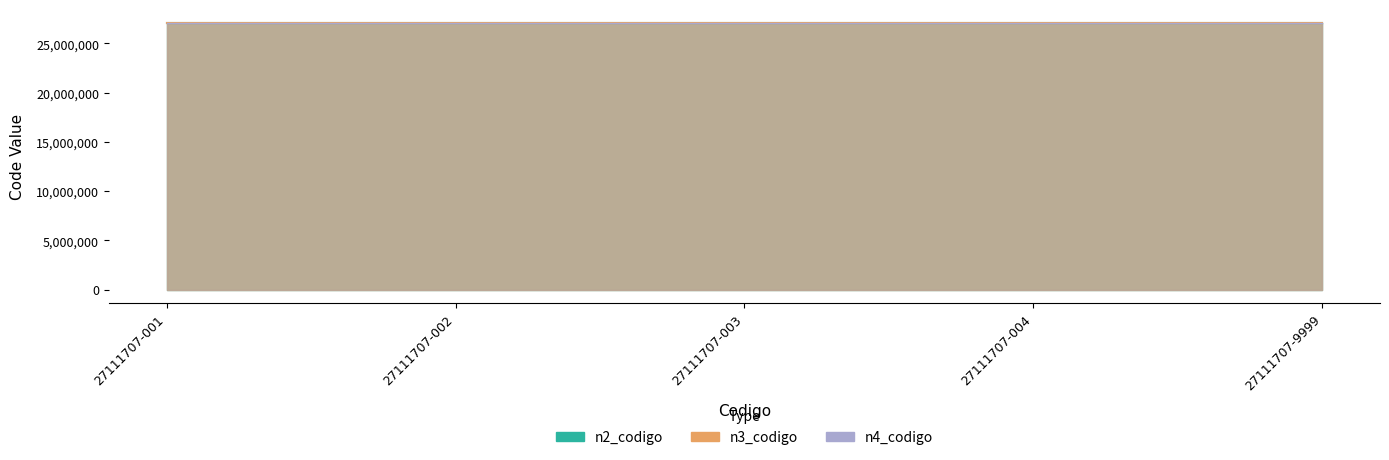

What are all the series names shown in the legend?

n2_codigo, n3_codigo, n4_codigo